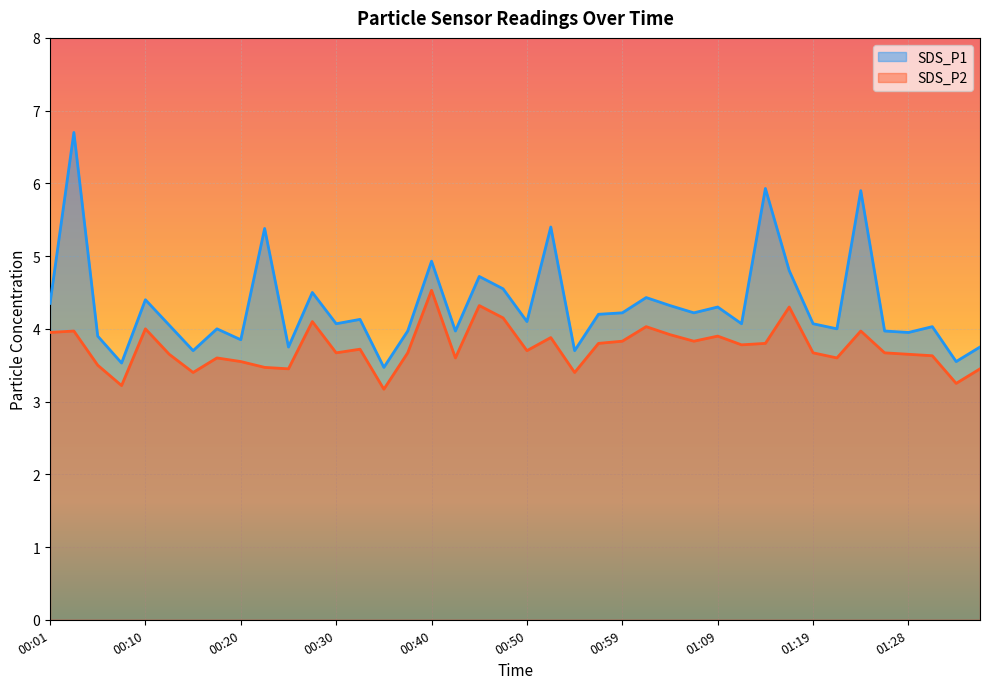

What is the value of the SDS_P1 point at the 14th from the left?

4.1